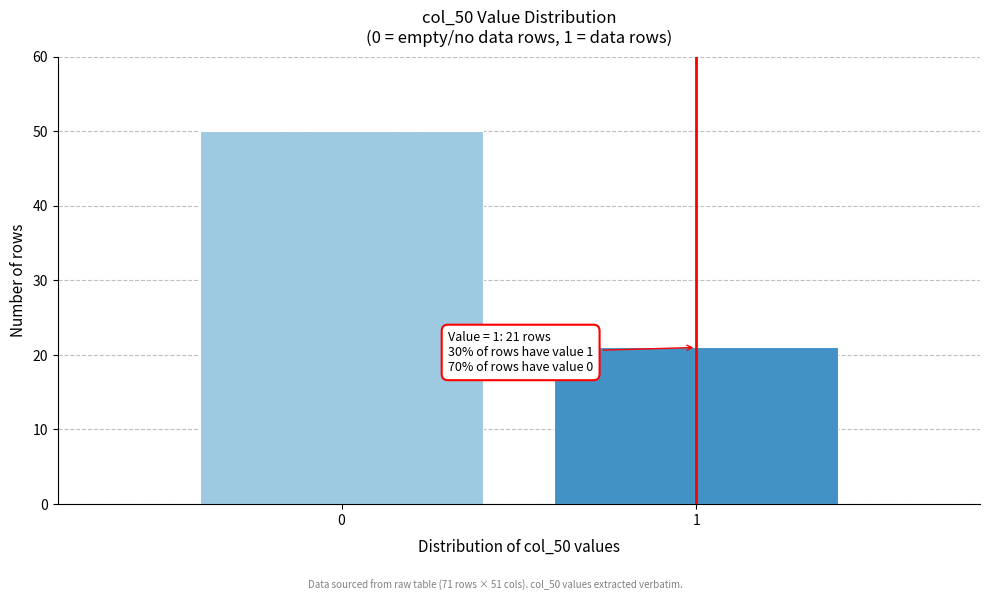

Reading right to left, list all the values displayed in this chart.

21	50